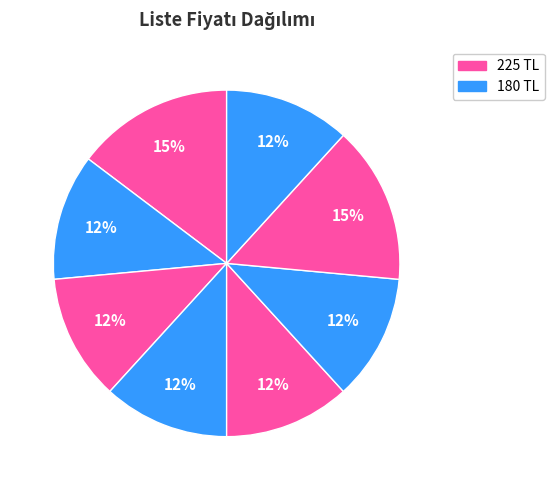

To the nearest percent, what is the average slice percentage?

12%